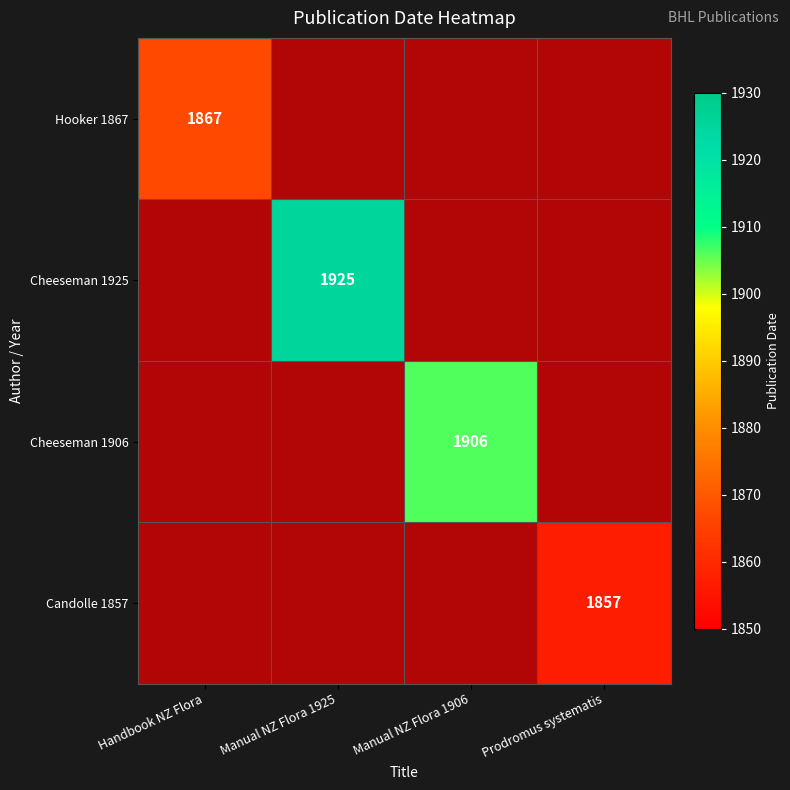

Is it true that Candolle 1857 equals 1.4 at Manual NZ Flora 1906?

False